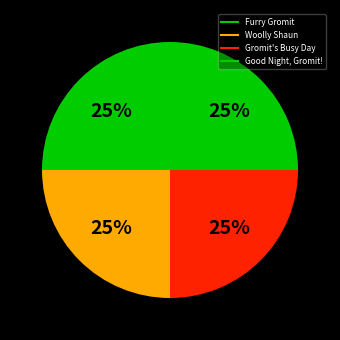

To the nearest percent, what is the average slice percentage?

25%